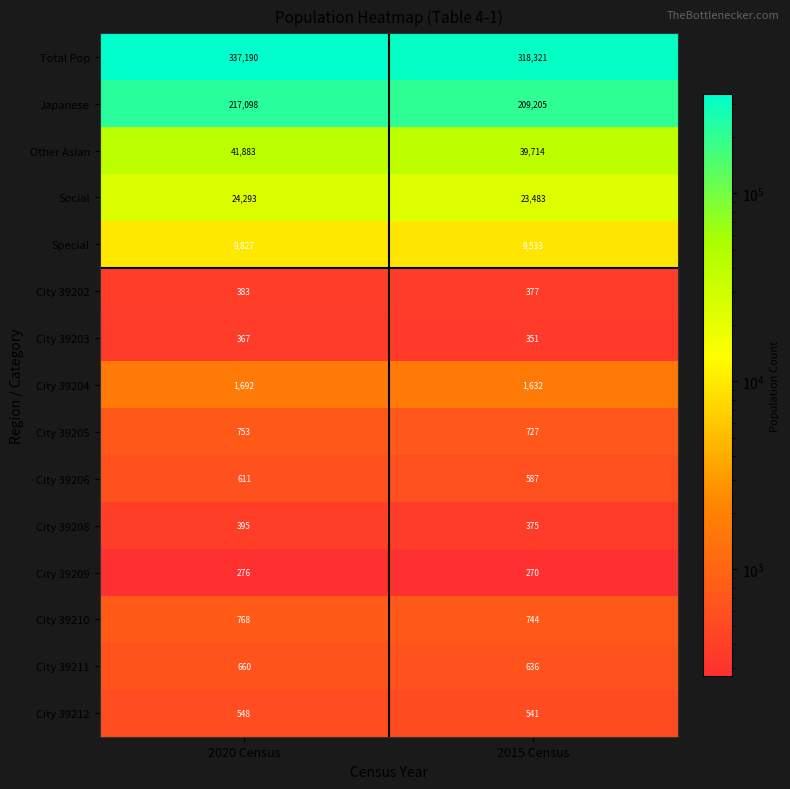

What value does the Special series have at 2020 Census, to the nearest 10?

9830